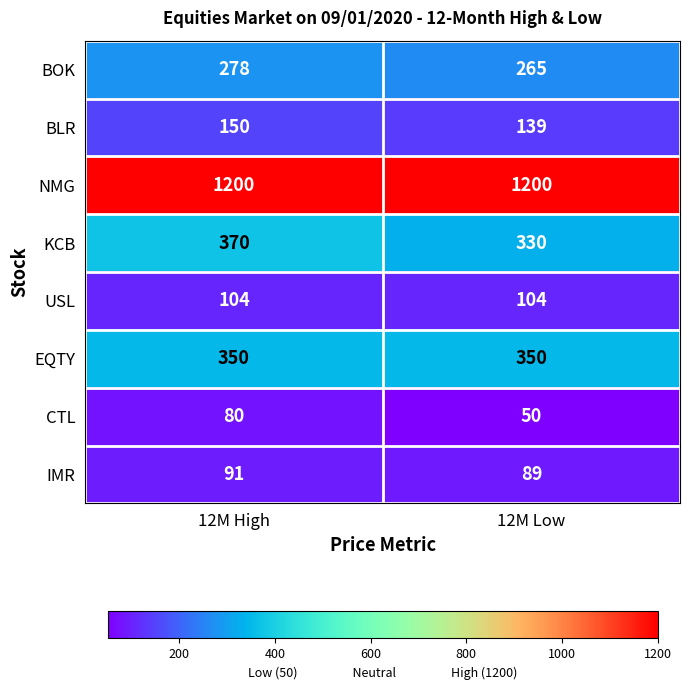

Reading right to left, what are all the values shown in this chart?

BOK: 12M Low=265	12M High=278
BLR: 12M Low=139	12M High=150
NMG: 12M Low=1200	12M High=1200
KCB: 12M Low=330	12M High=370
USL: 12M Low=104	12M High=104
EQTY: 12M Low=350	12M High=350
CTL: 12M Low=50	12M High=80
IMR: 12M Low=89	12M High=91